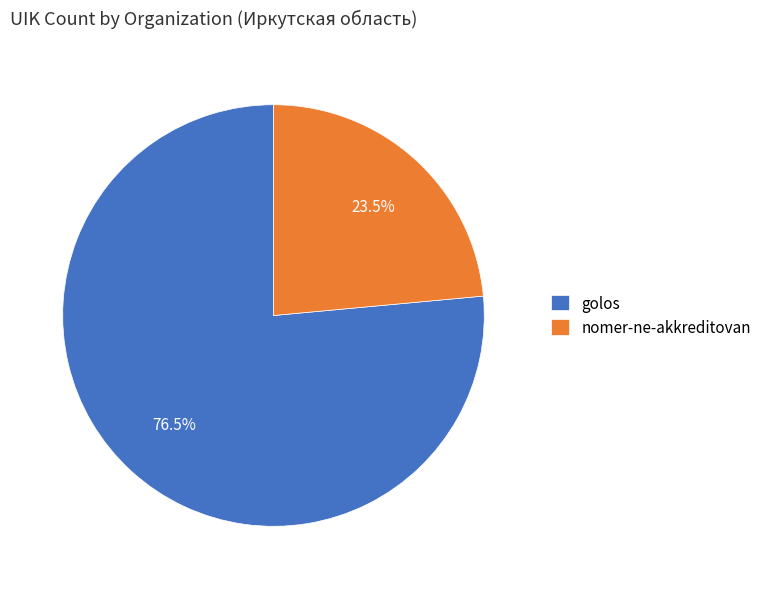

Count the number of slices in the pie.

2